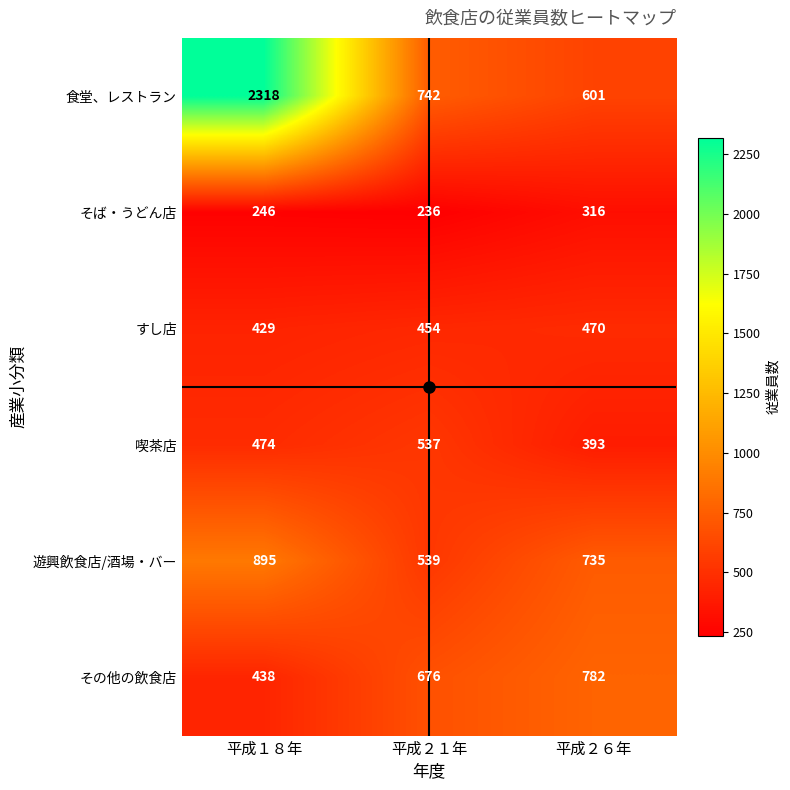

How many values in the 喫茶店 series are below 474?

1